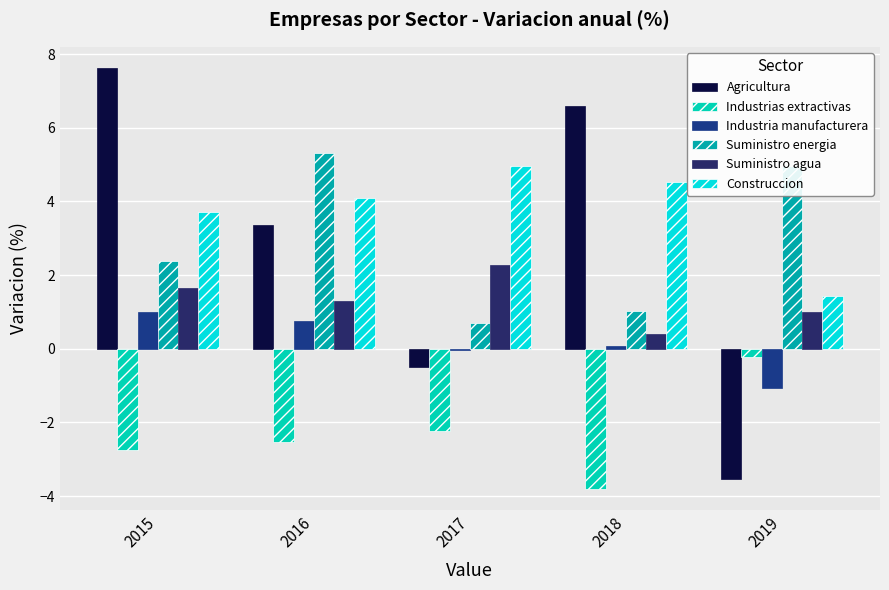

Count the number of data series in this chart.

6